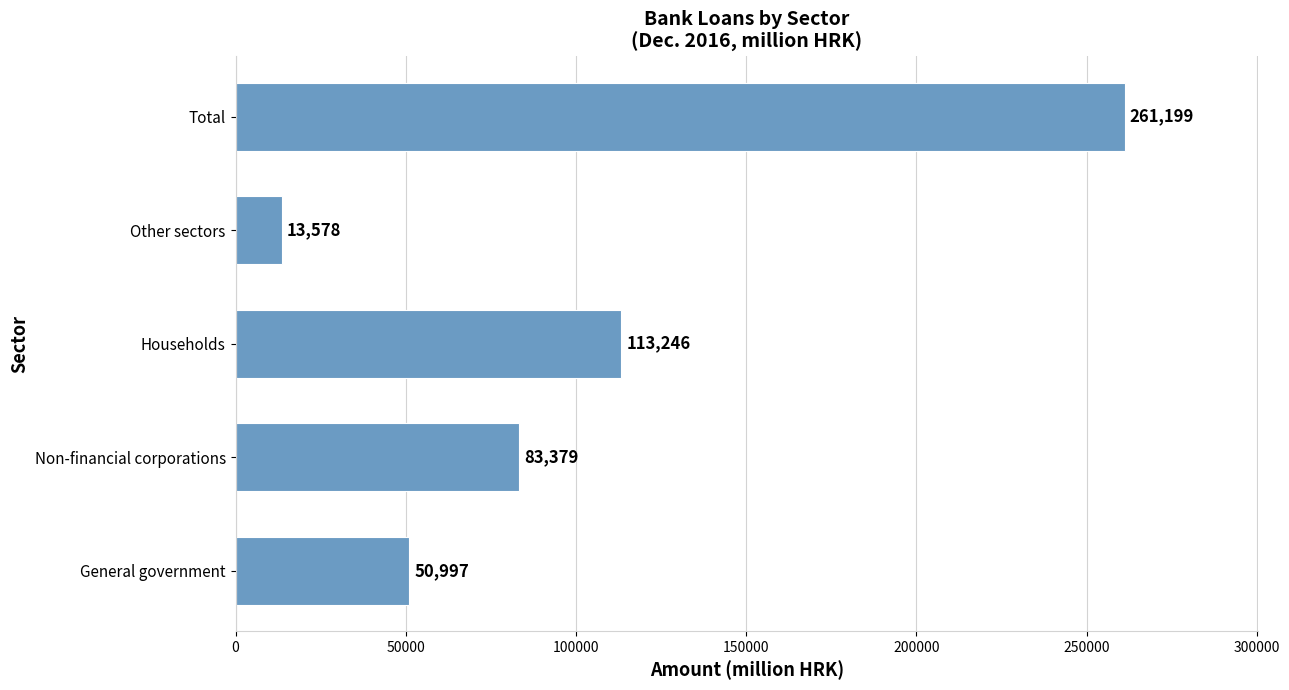

What is the average value?

104479.8